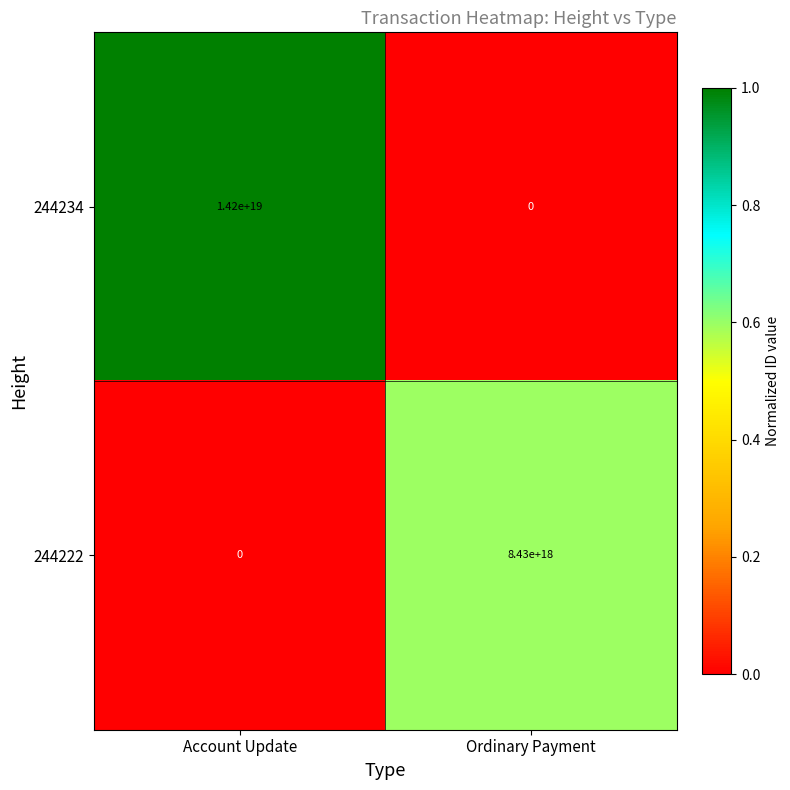

Between Account Update and Ordinary Payment, which series saw the biggest shift?

244234